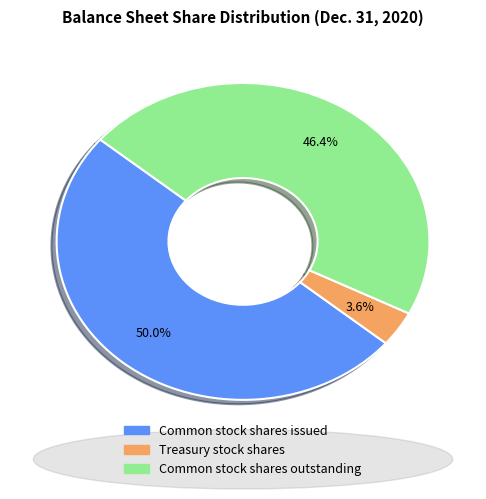

Which category has the biggest portion of the pie?

Common stock shares issued